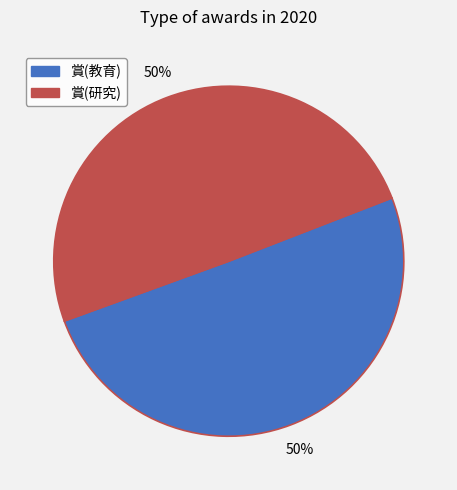

What is the ratio of the value at 賞(研究) to the value at 賞(教育)?

1.0